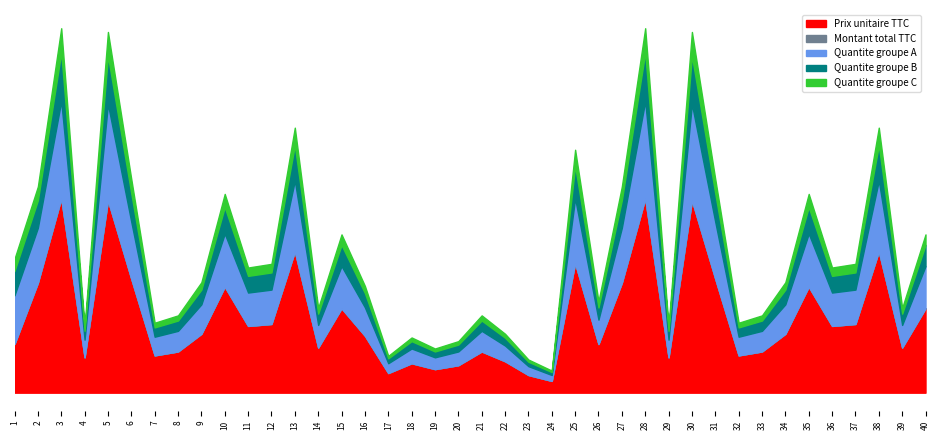

True or false: Quantite groupe C and Quantite groupe B cross at least once.

False